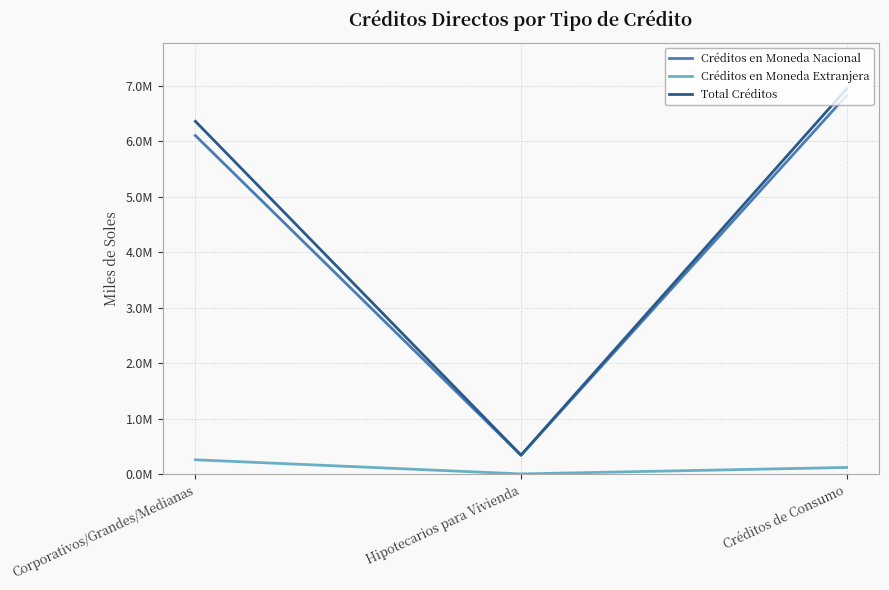

What is the difference between the Créditos en Moneda Extranjera values at Créditos de Consumo and Corporativos/Grandes/Medianas?

138703.3